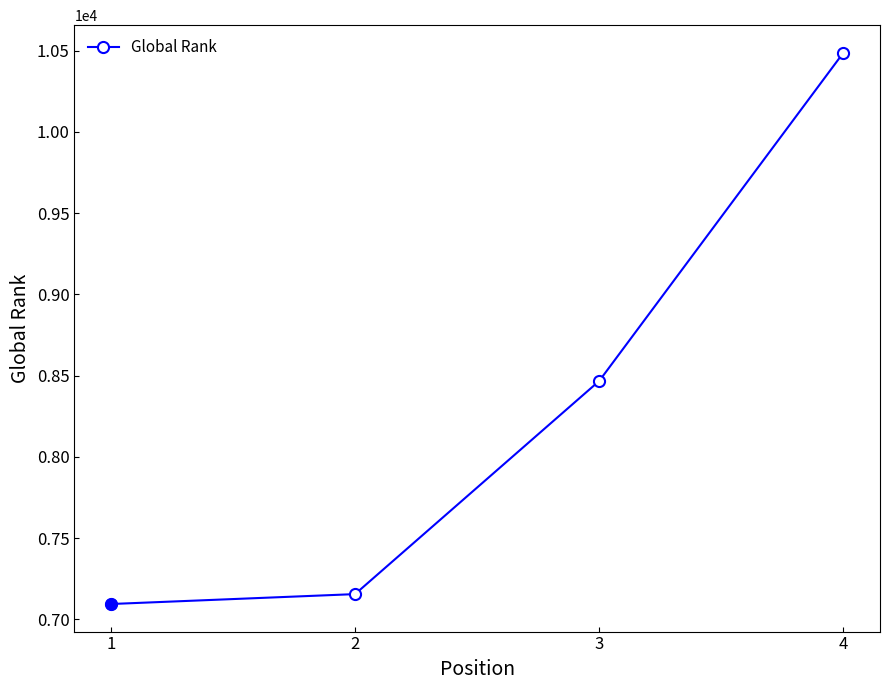

Reading right to left, transcribe all the data shown in this chart.

10487	8467	7155	7094